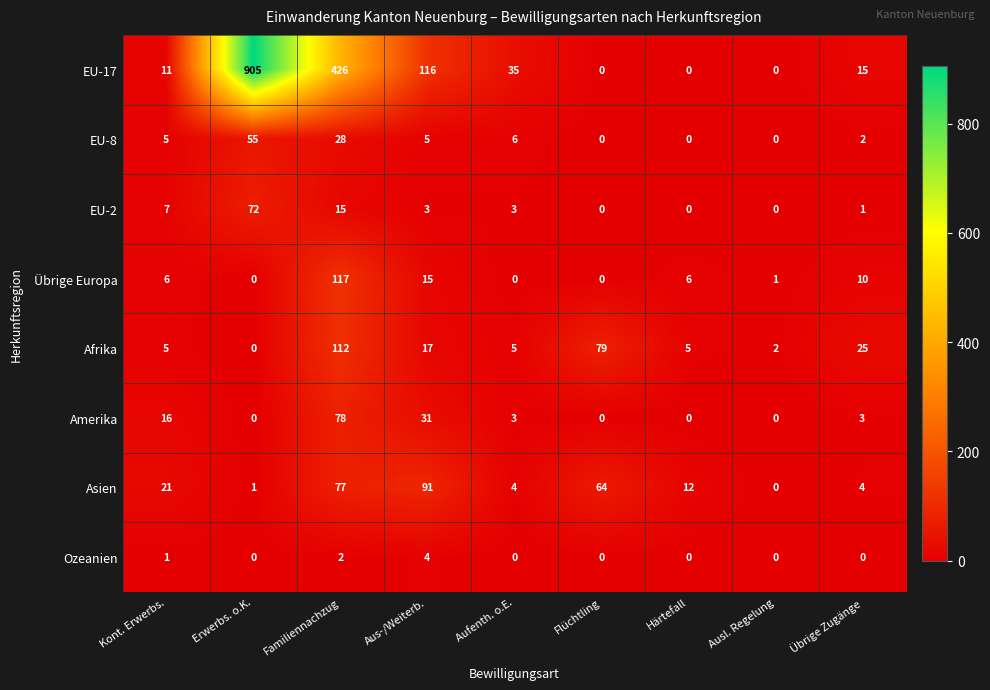

List the series in order of their peak value, highest first.

EU-17, Übrige Europa, Afrika, Asien, Amerika, EU-2, EU-8, Ozeanien